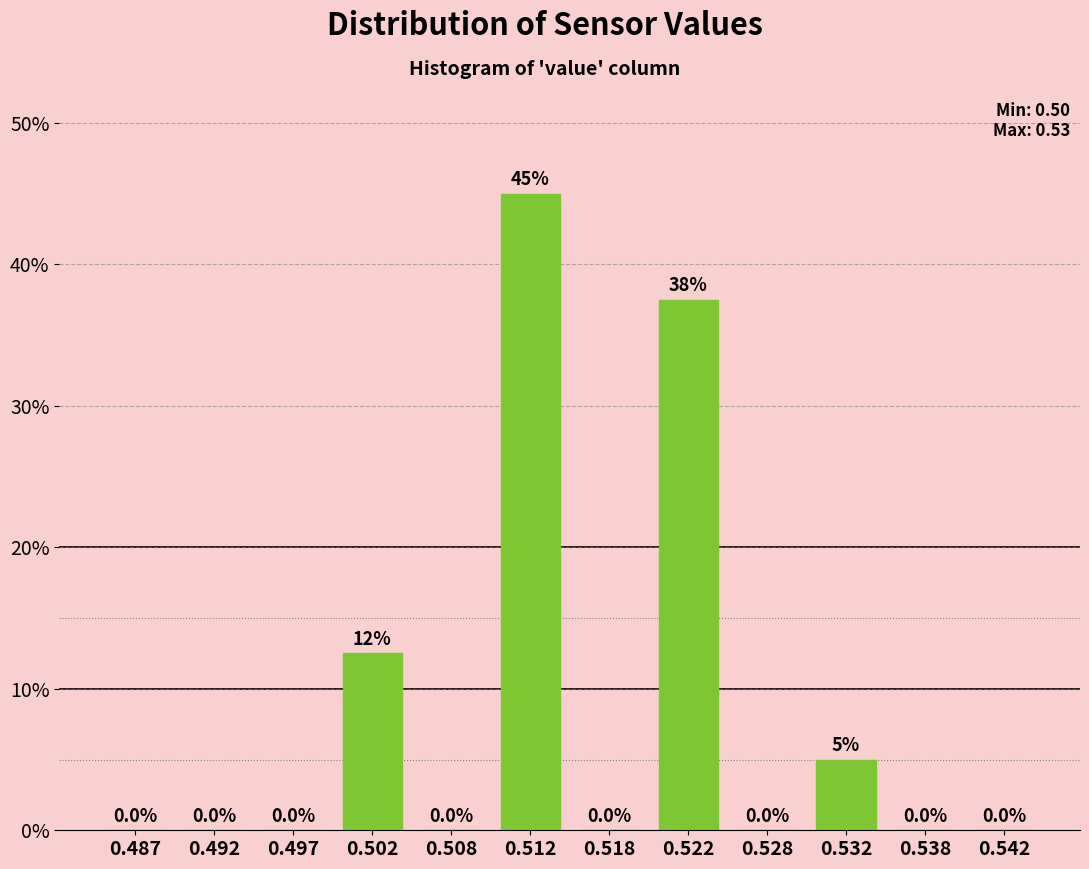

Reading left to right, what are all the values shown in this chart?

0.487=0.0	0.492=0.0	0.497=0.0	0.502=12.5	0.508=0.0	0.512=45.0	0.518=0.0	0.522=37.5	0.528=0.0	0.532=5.0	0.538=0.0	0.542=0.0